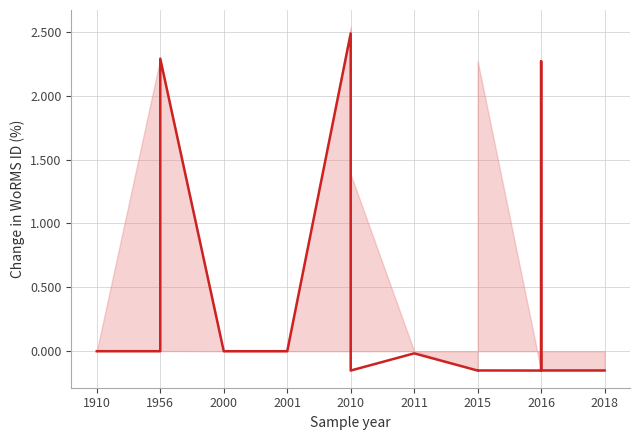

What is the label of the 6th point from the left?

2011